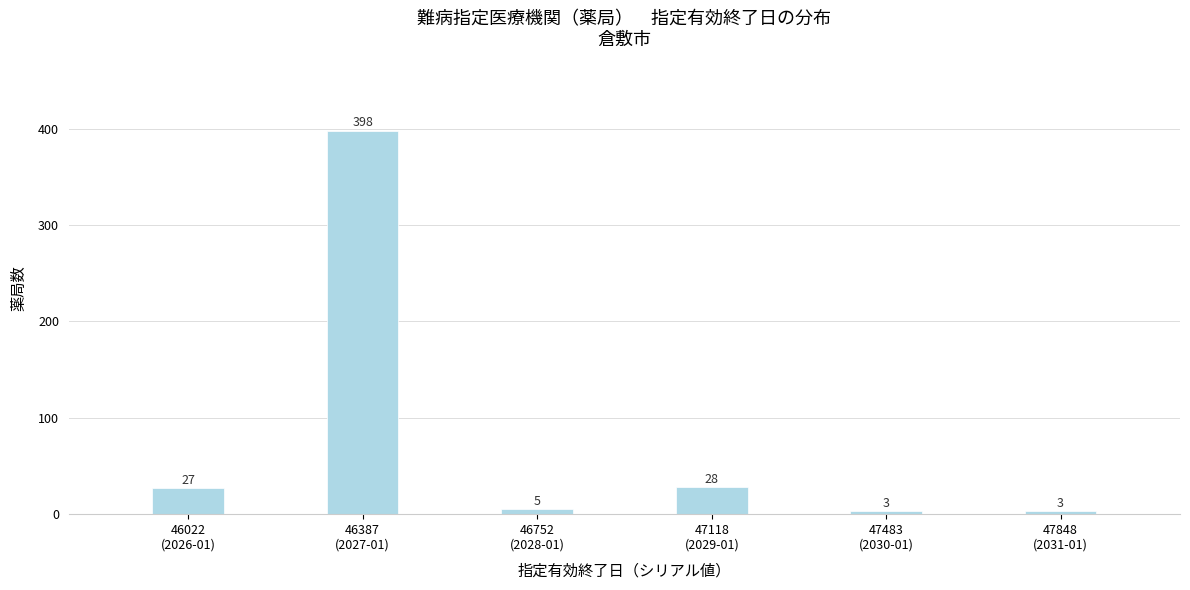

Reading right to left, what are all the values shown in this chart?

3	3	28	5	398	27